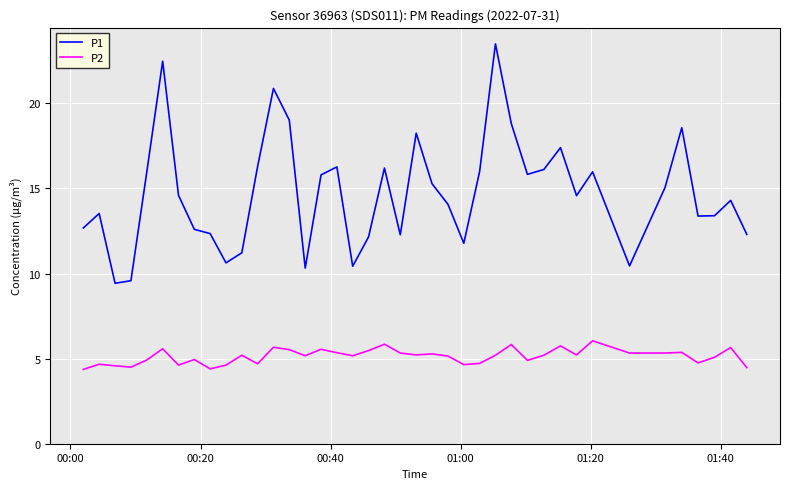

Rank the series by their average value, from highest to lowest.

P1, P2